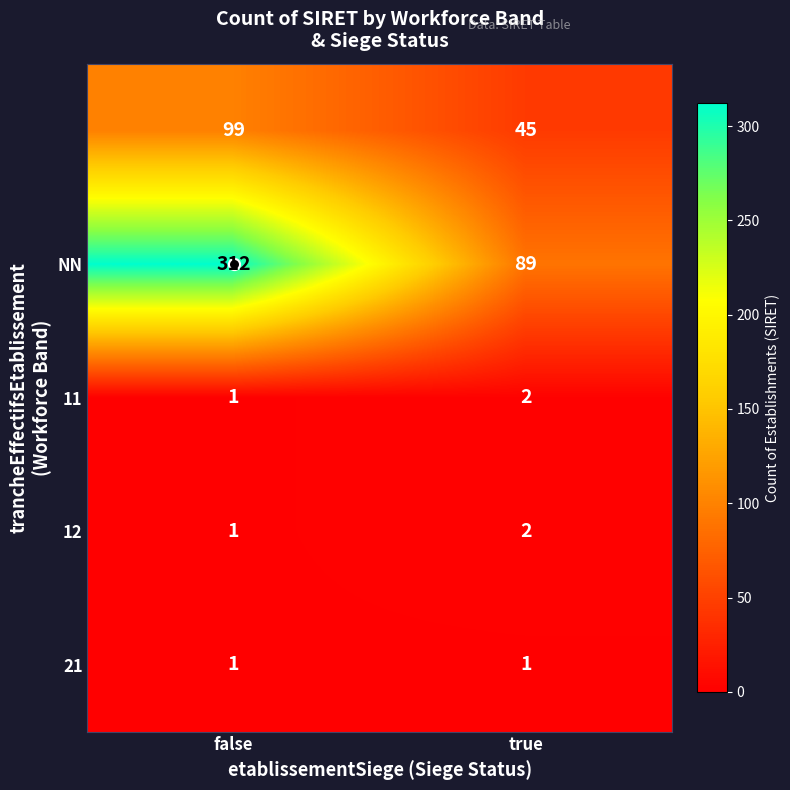

What is the maximum value shown in the chart?

312